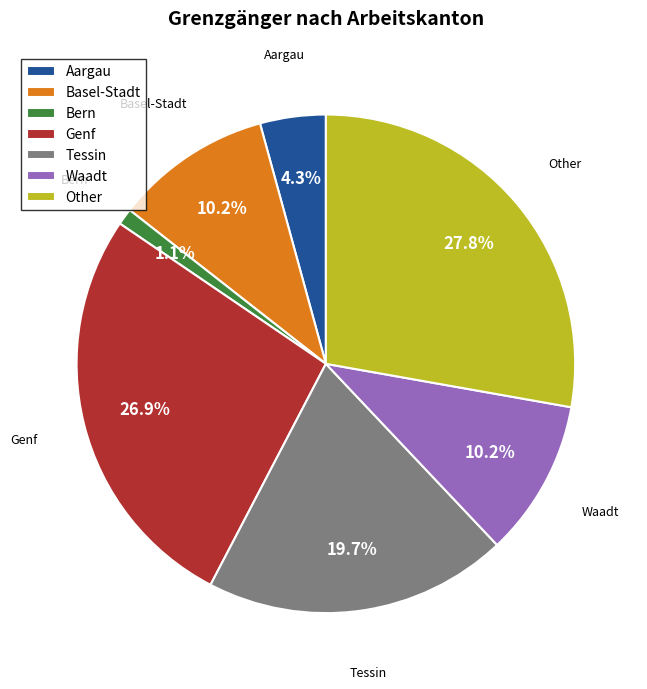

Approximately how many times larger is the value at Basel-Stadt compared to Tessin?

0.5